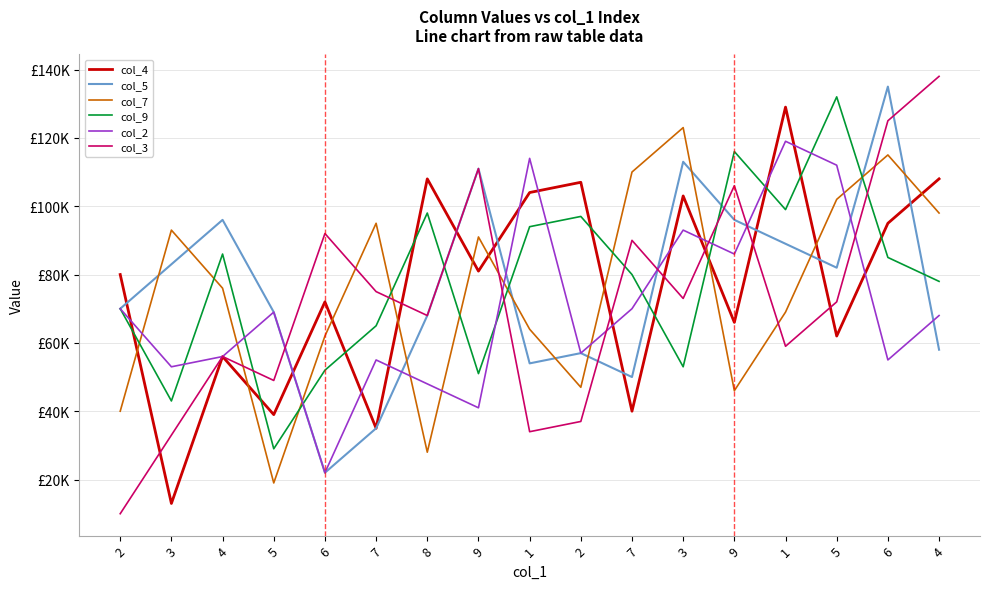

Is this an area chart (filled region under the line)?

No